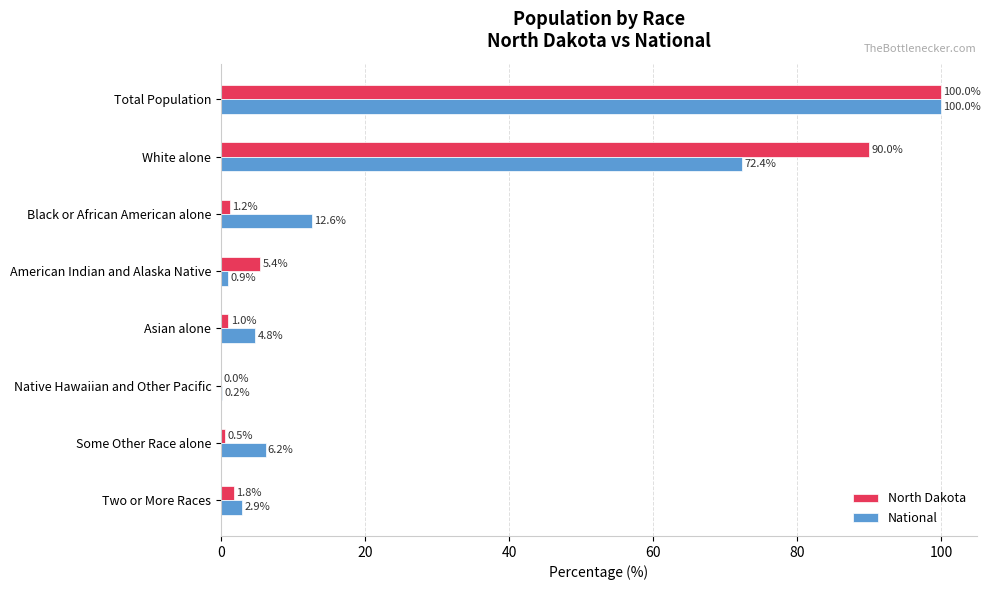

Is the value of National at Two or More Races greater than the value of North Dakota at Native Hawaiian and Other Pacific?

Yes